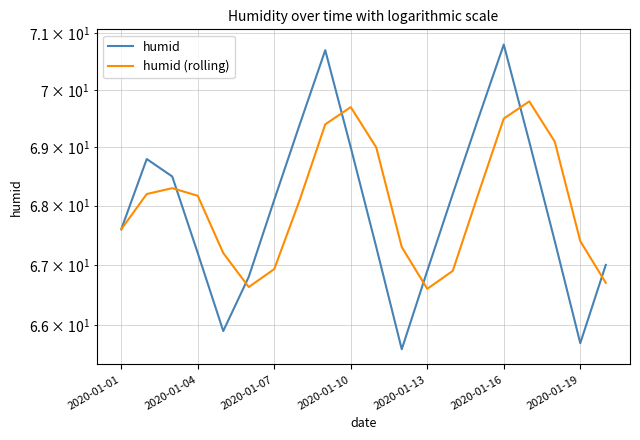

Is this an area chart (filled region under the line)?

No